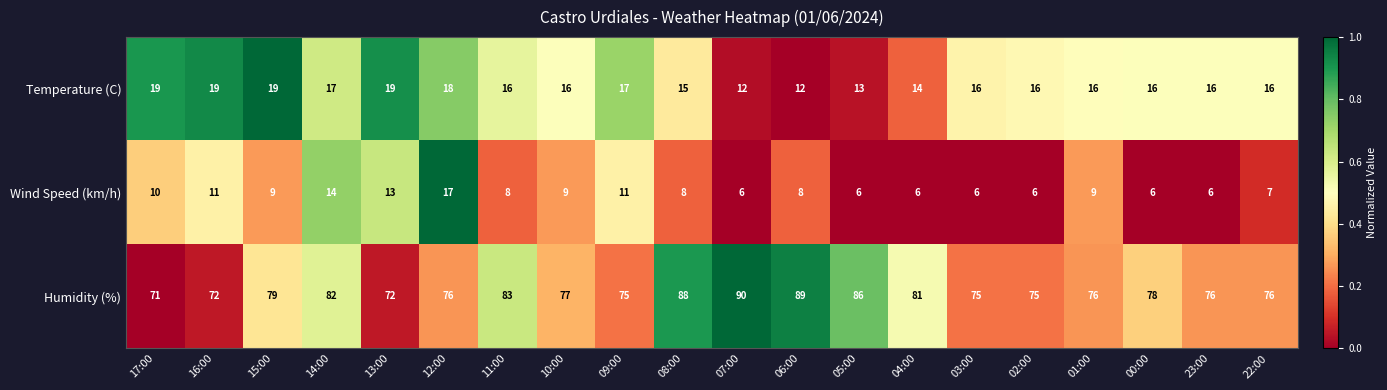

Is it true that Temperature (C) equals 18 at 06:00?

False